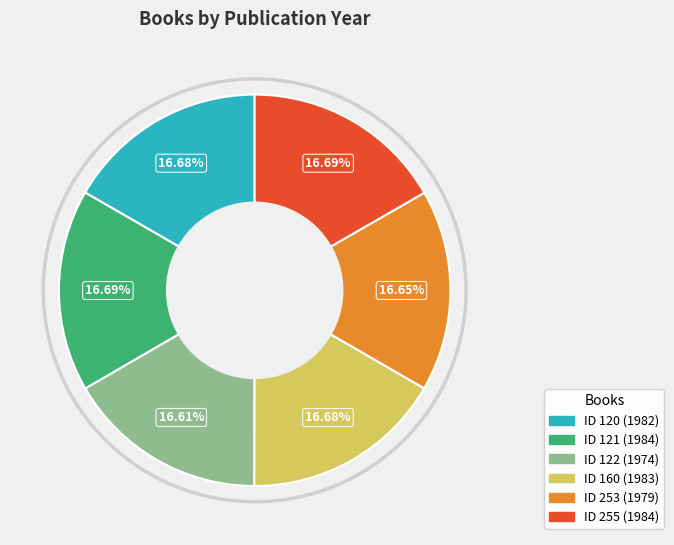

Is there any slice that represents more than half of the pie?

No